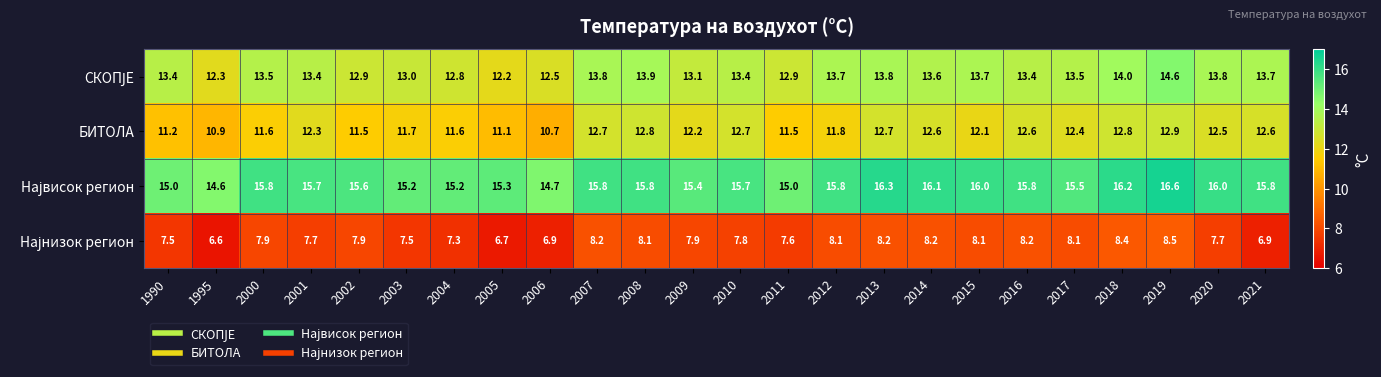

What is the difference between the highest and lowest values at 2004?

7.9